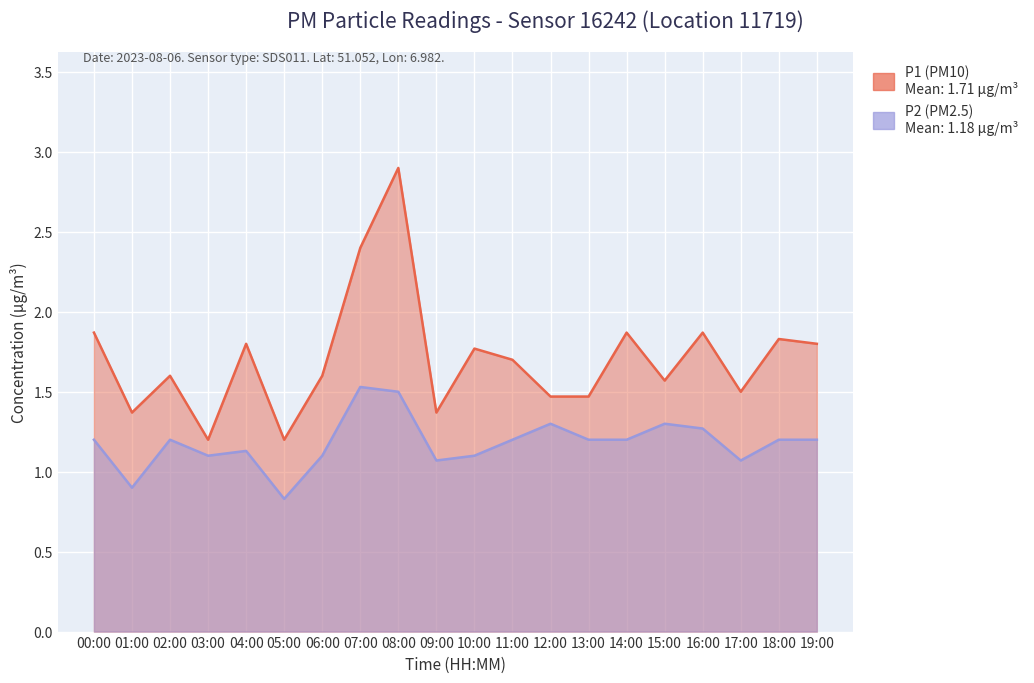

True or false: P1 and P2 intersect in this chart.

False